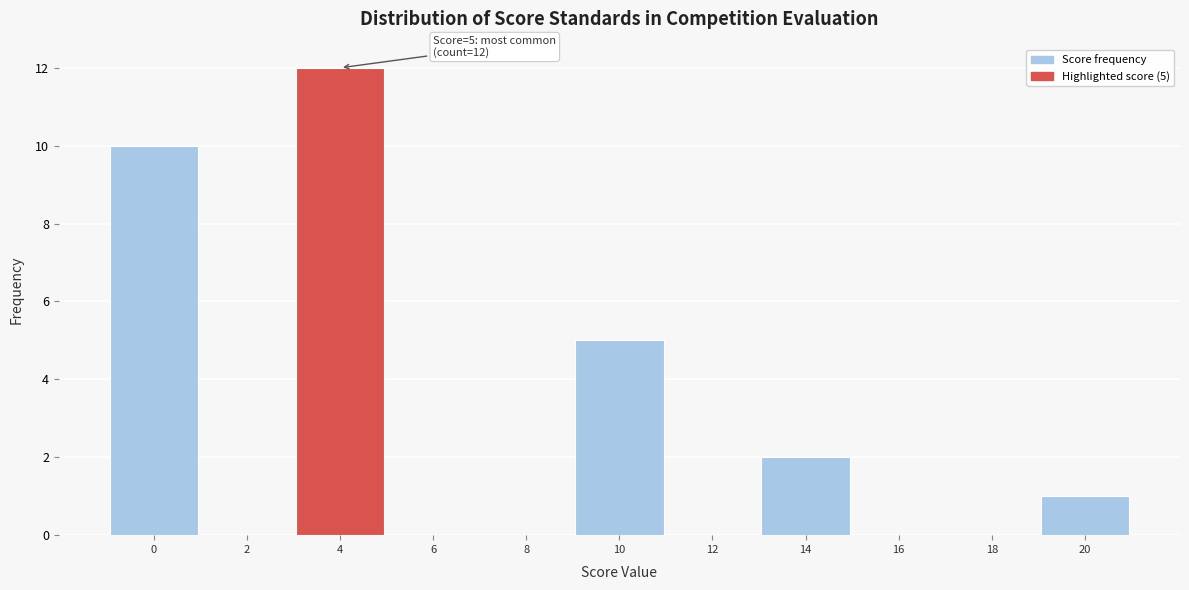

Reading right to left, what are all the values shown in this chart?

20=1	18=0	16=0	14=2	12=0	10=5	8=0	6=0	4=12	2=0	0=10